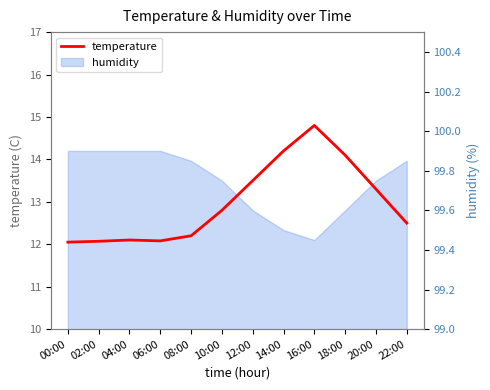

True or false: the data has more than 0 interior local peaks.

True